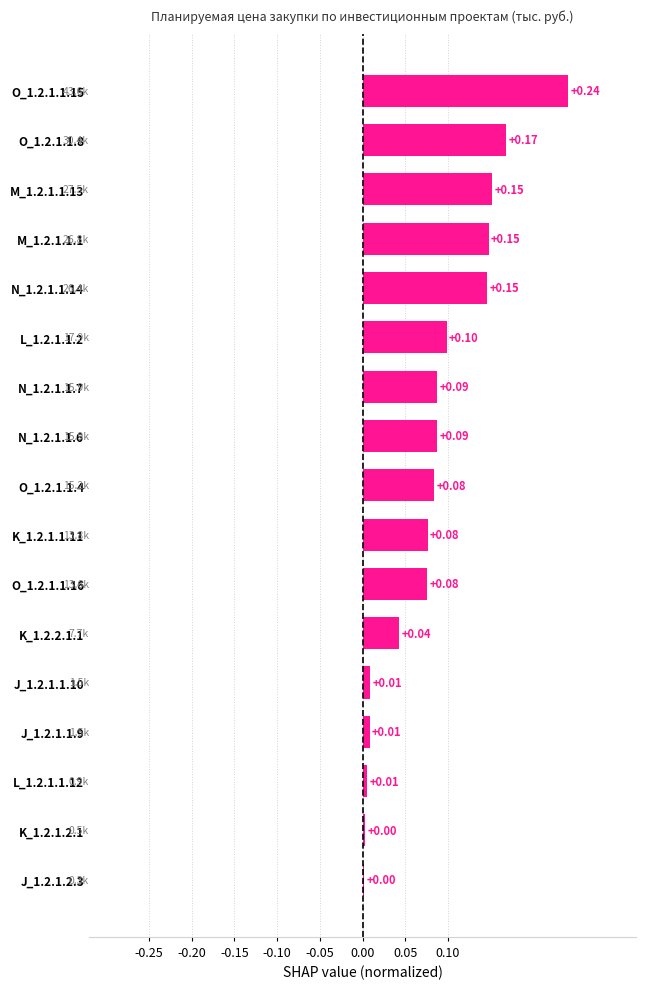

What is the sum of all values?

1.4